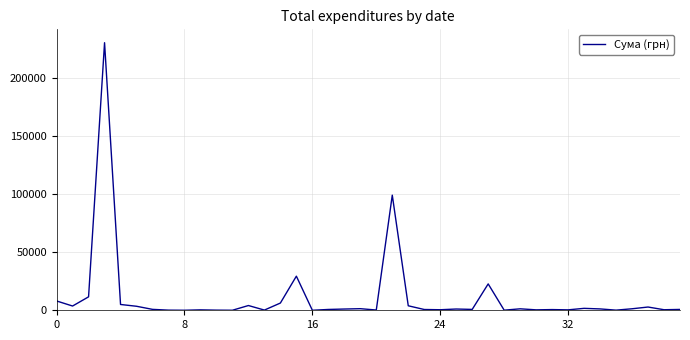

Count the number of data series in this chart.

1